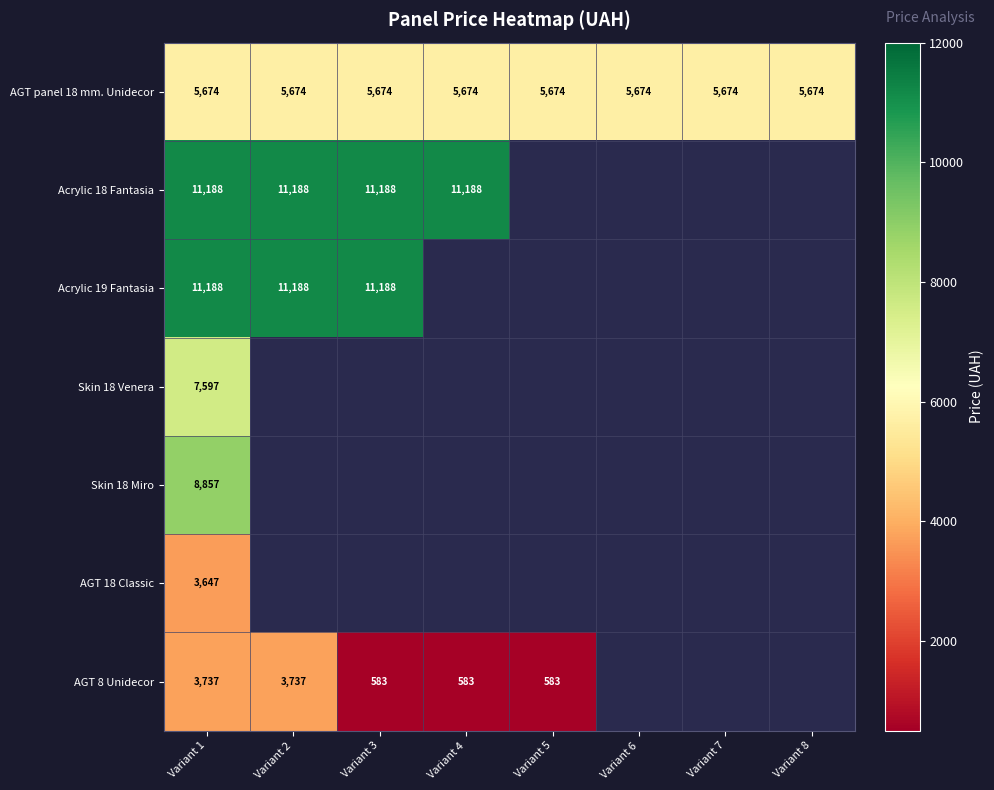

Which series has the largest total across all categories?

AGT panel 18 mm. Unidecor